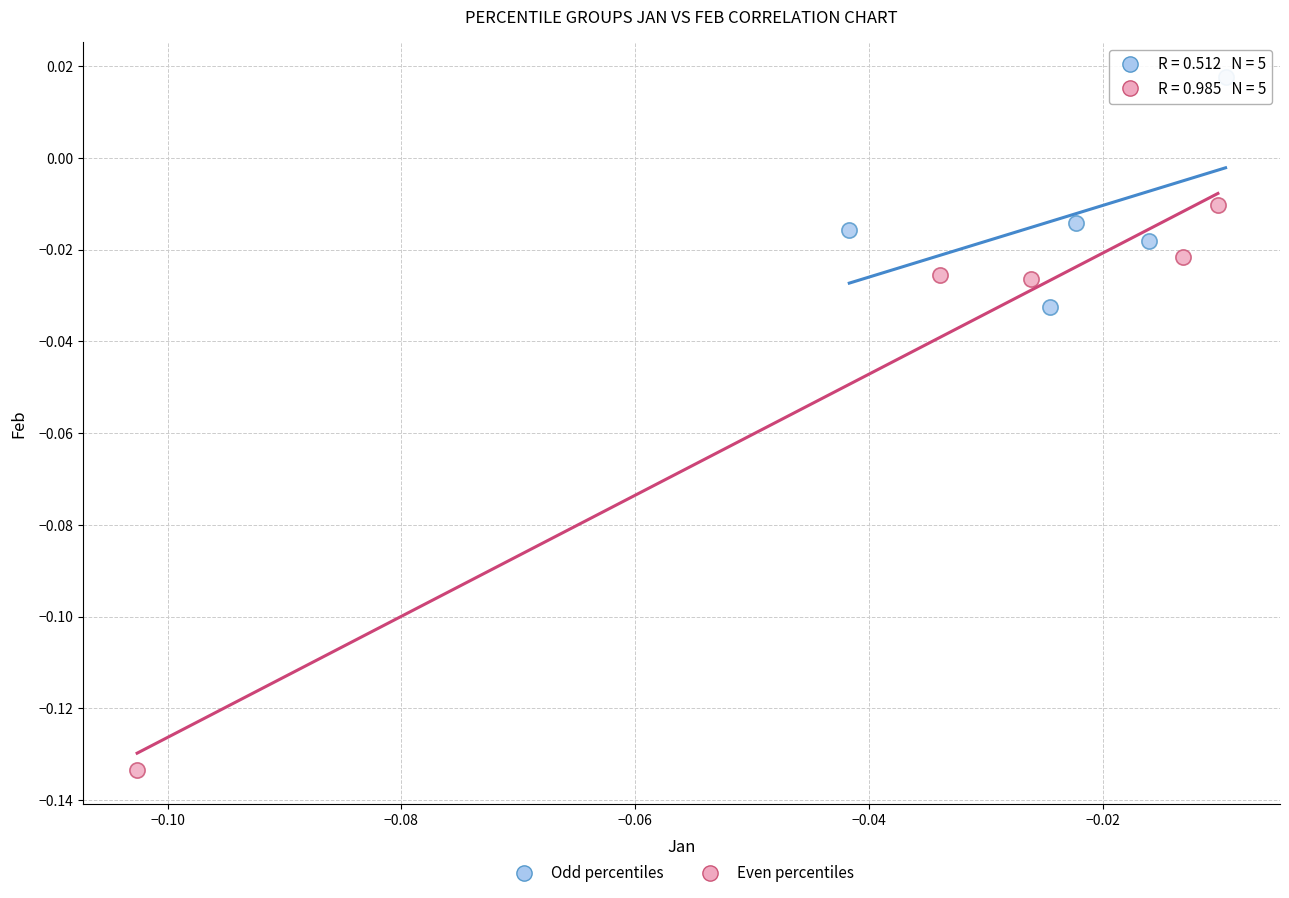

Which series contains the lowest Y value?

Even percentiles